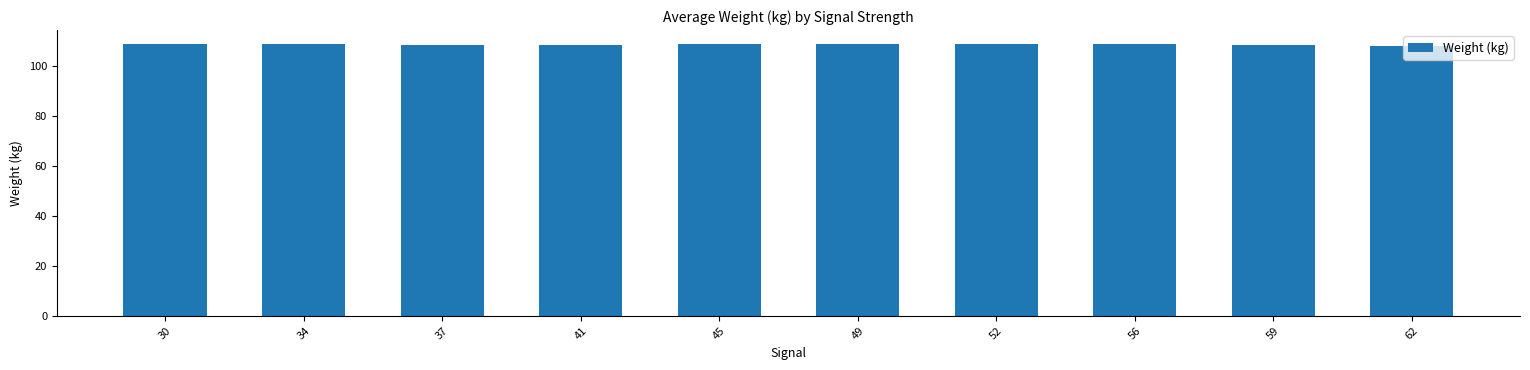

What is the difference between the maximum and second lowest values?

0.7